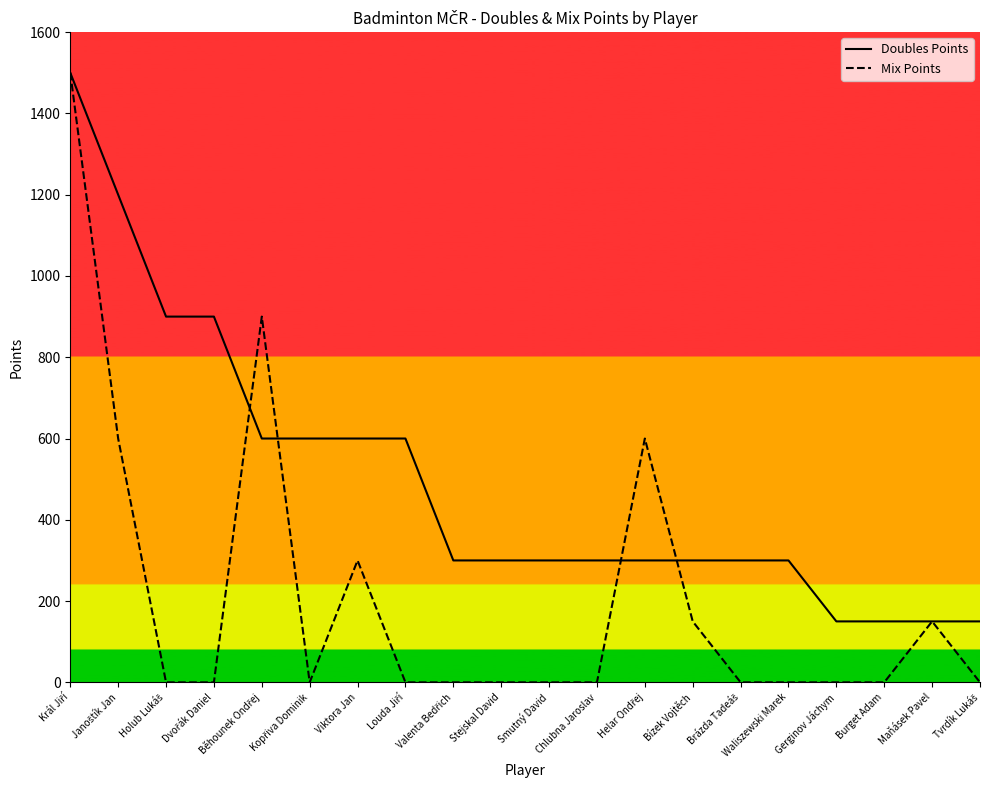

What is the greatest value displayed?

1500